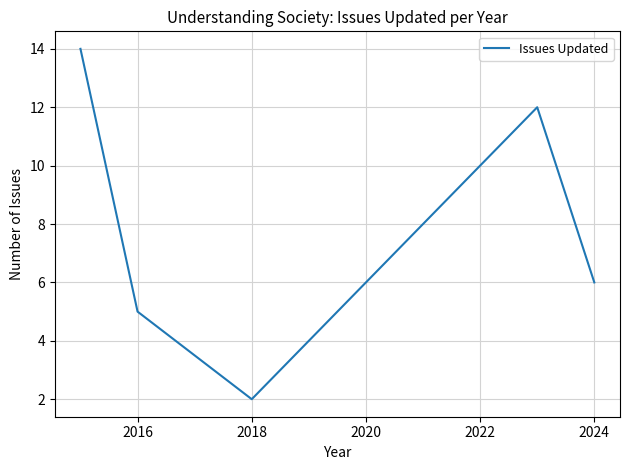

What is the sum of all values?

39